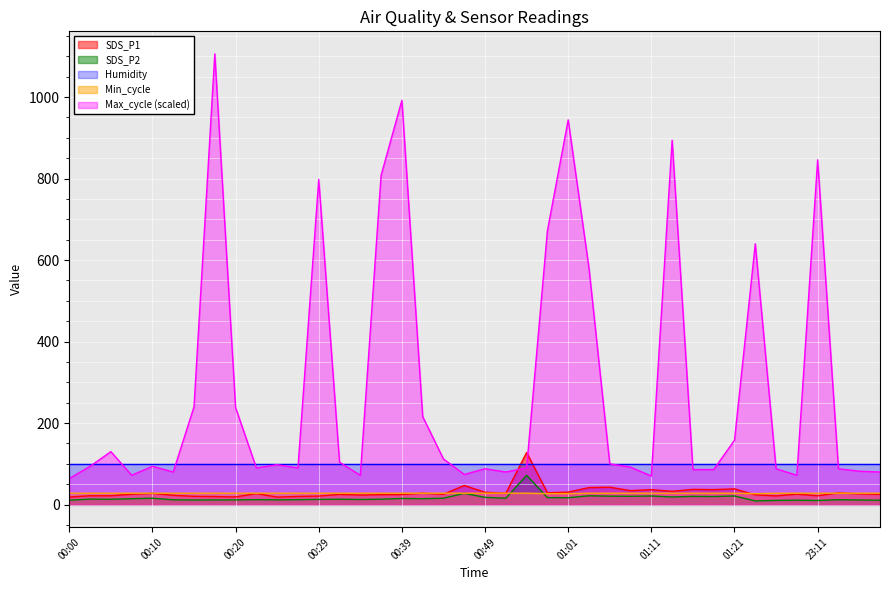

True or false: SDS_P2 and Max_cycle intersect in this chart.

False